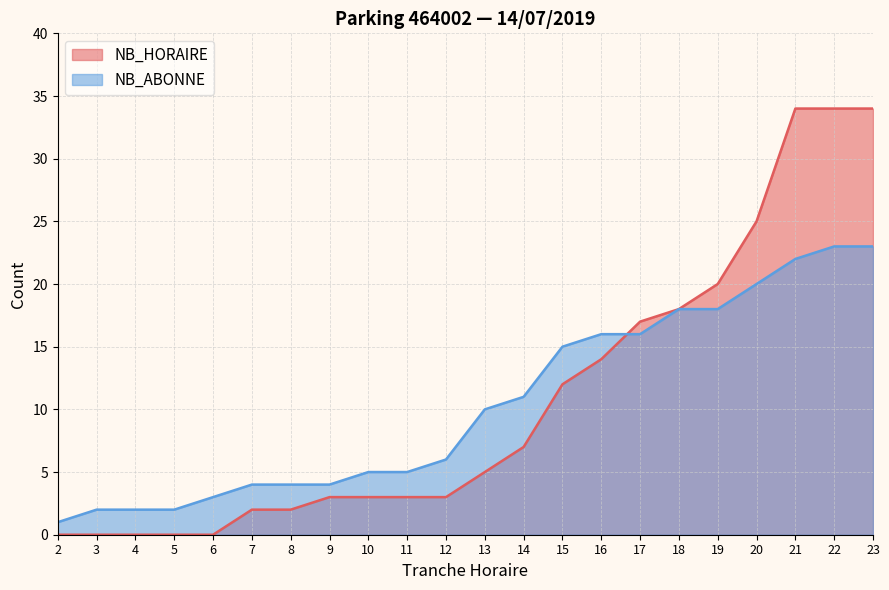

What is the value of the NB_HORAIRE point at the 15th from the left?

14